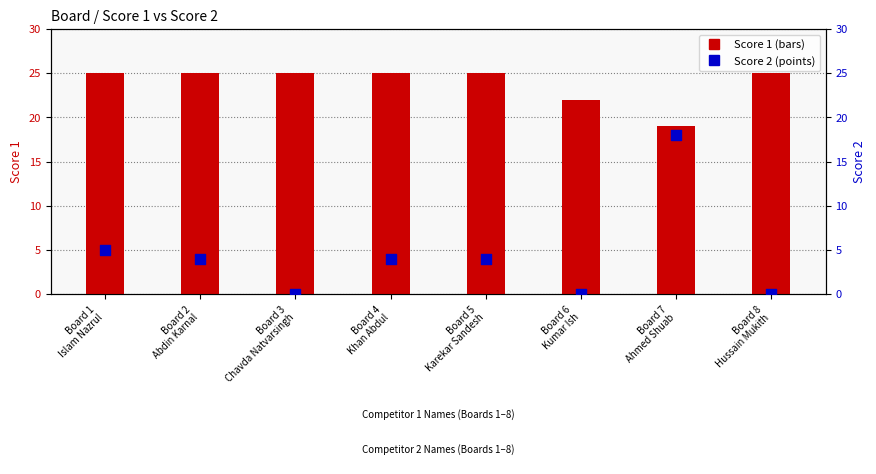

What is the total value across all series at Board 4
Khan Abdul?

29